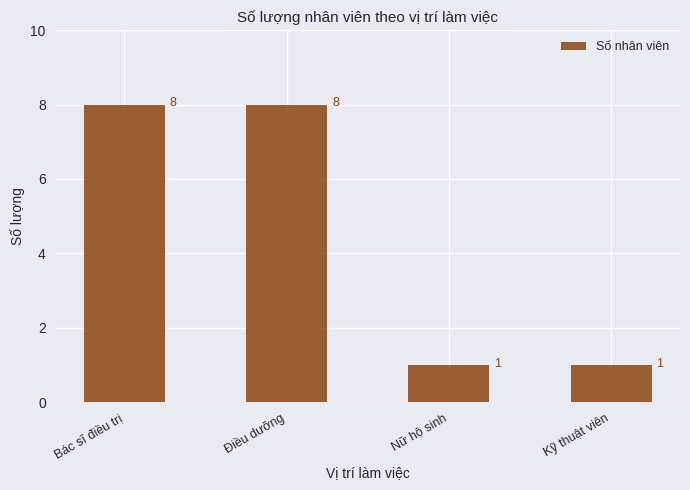

What is the greatest value displayed?

8